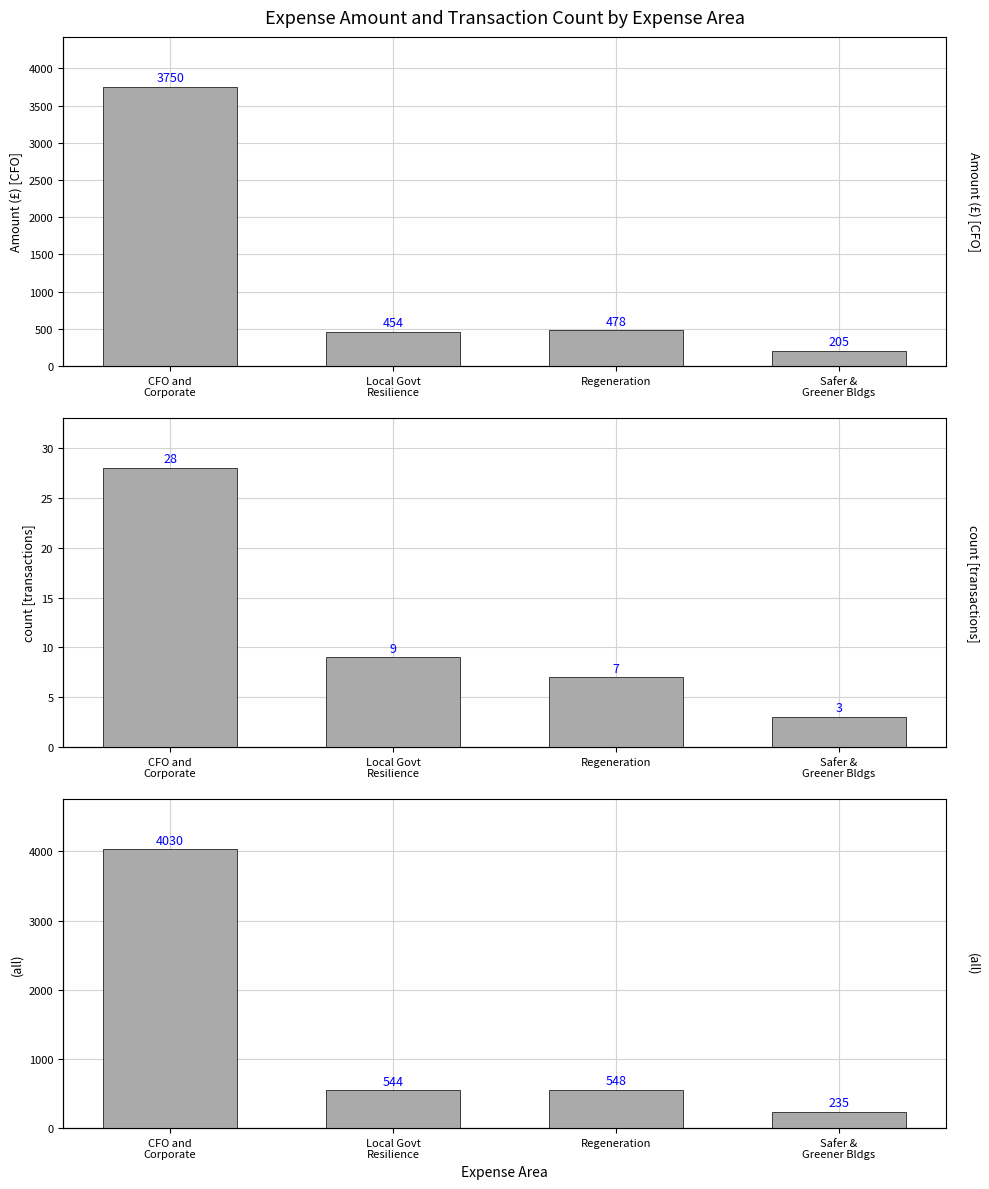

What is the difference between the highest and lowest values at Safer &
Greener Bldgs?

232.3